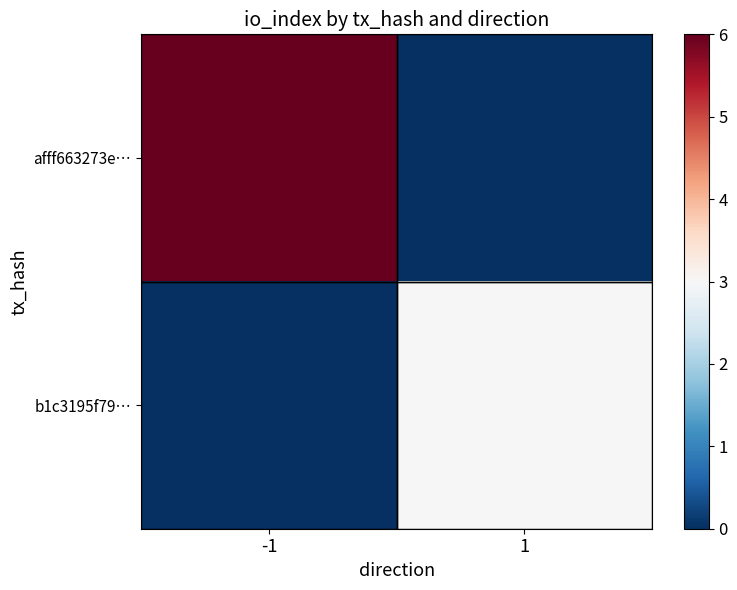

How many values in the b1c3195f79… series are below 3?

1